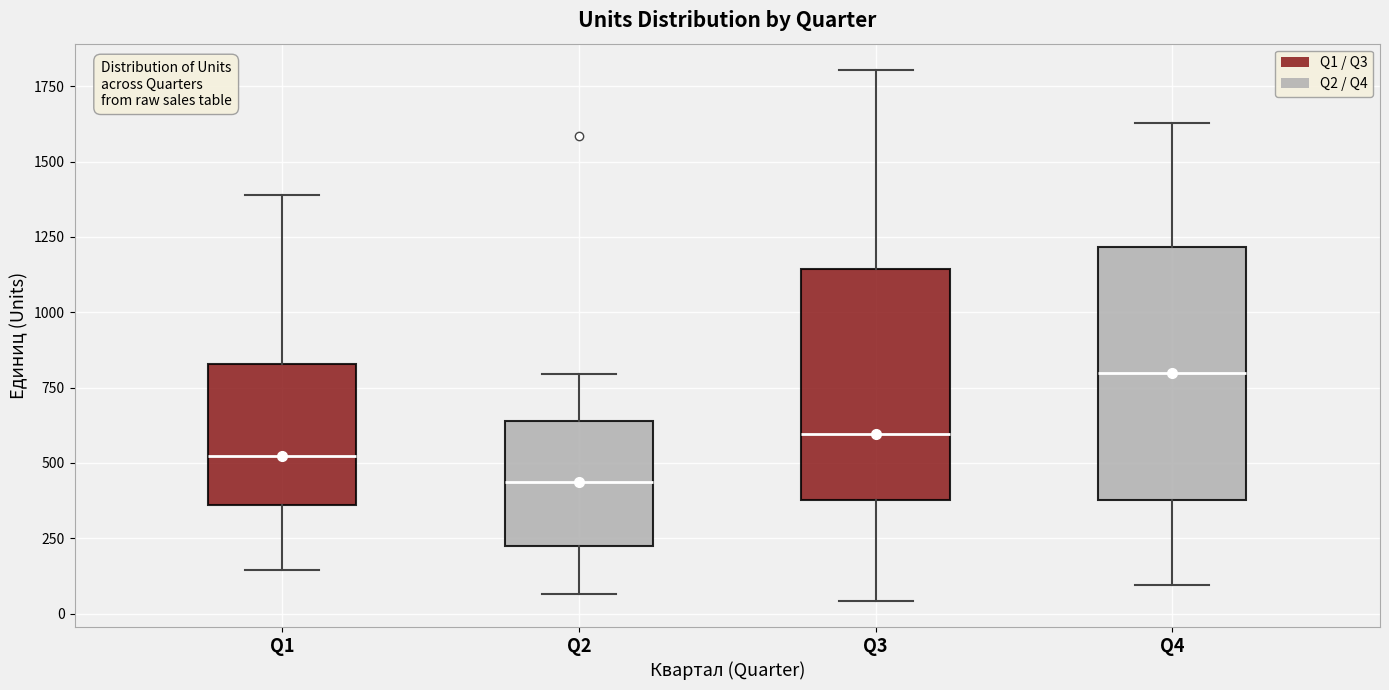

Where does the median line of the box for Q1 sit on the y-axis? The values are not printed on the chart, so give them approximately, as read against the axis.

500